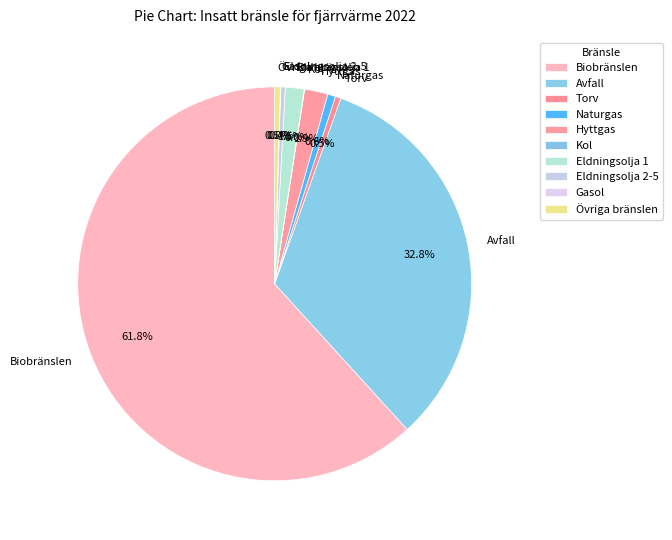

Is there any slice that represents more than half of the pie?

Yes